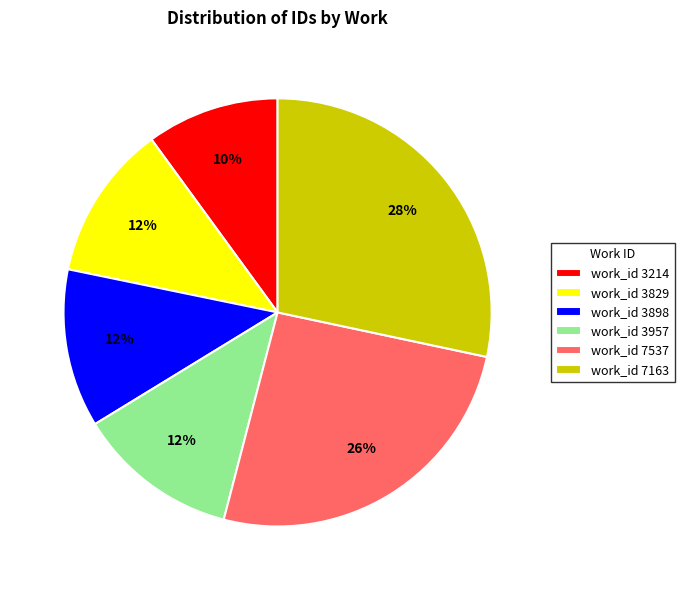

Which slice is the smallest?

work_id 3214